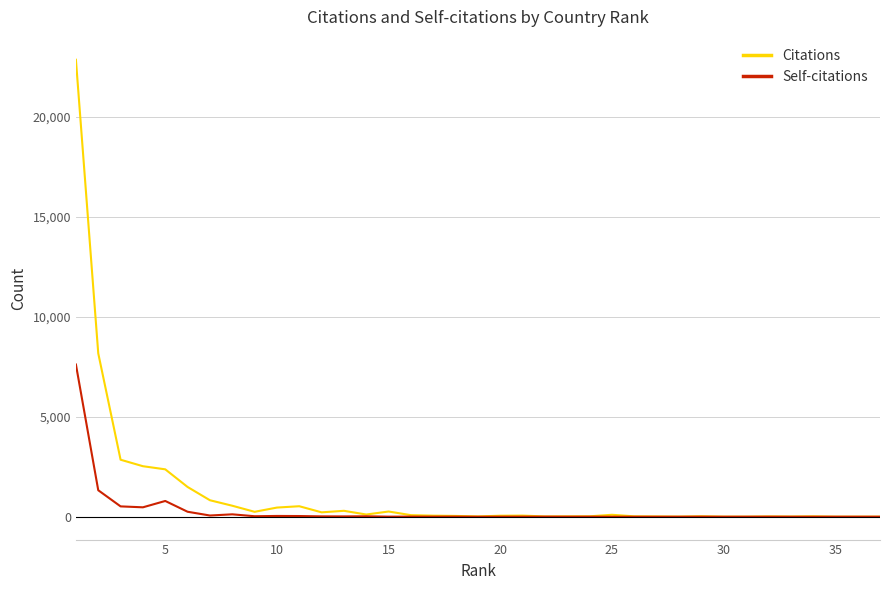

Which series has the largest range (max minus min)?

Citations